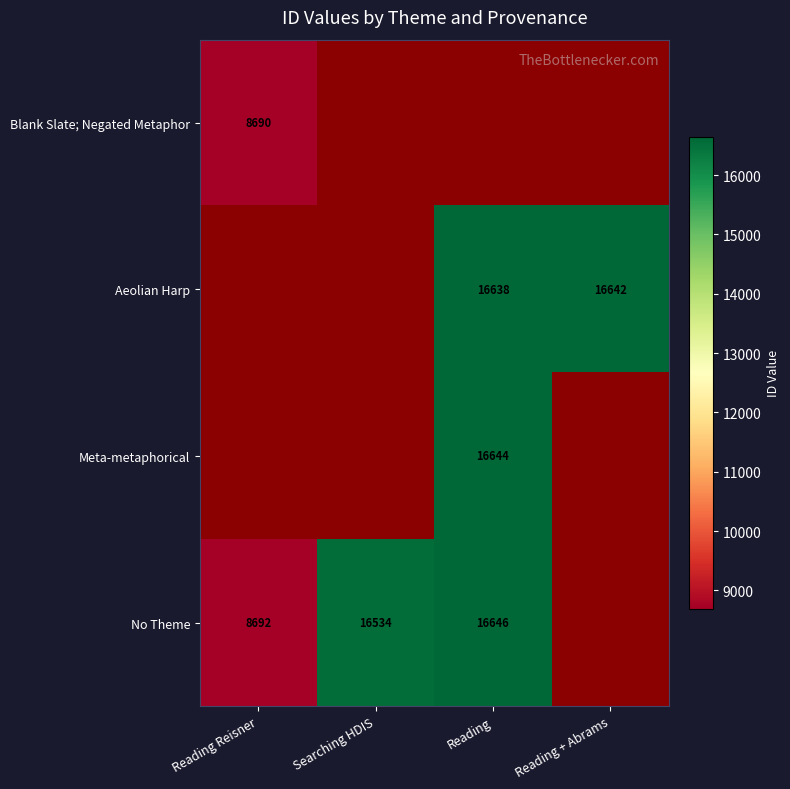

At which category does the chart reach its peak across all series?

Reading